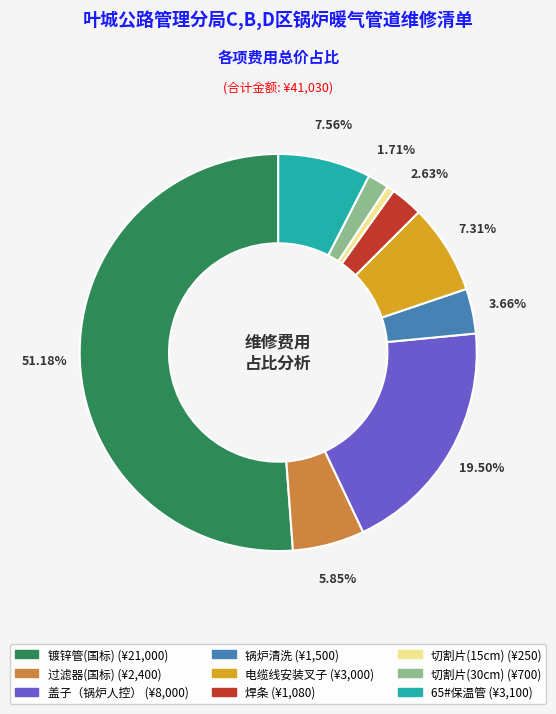

How many slices are in this pie chart?

9